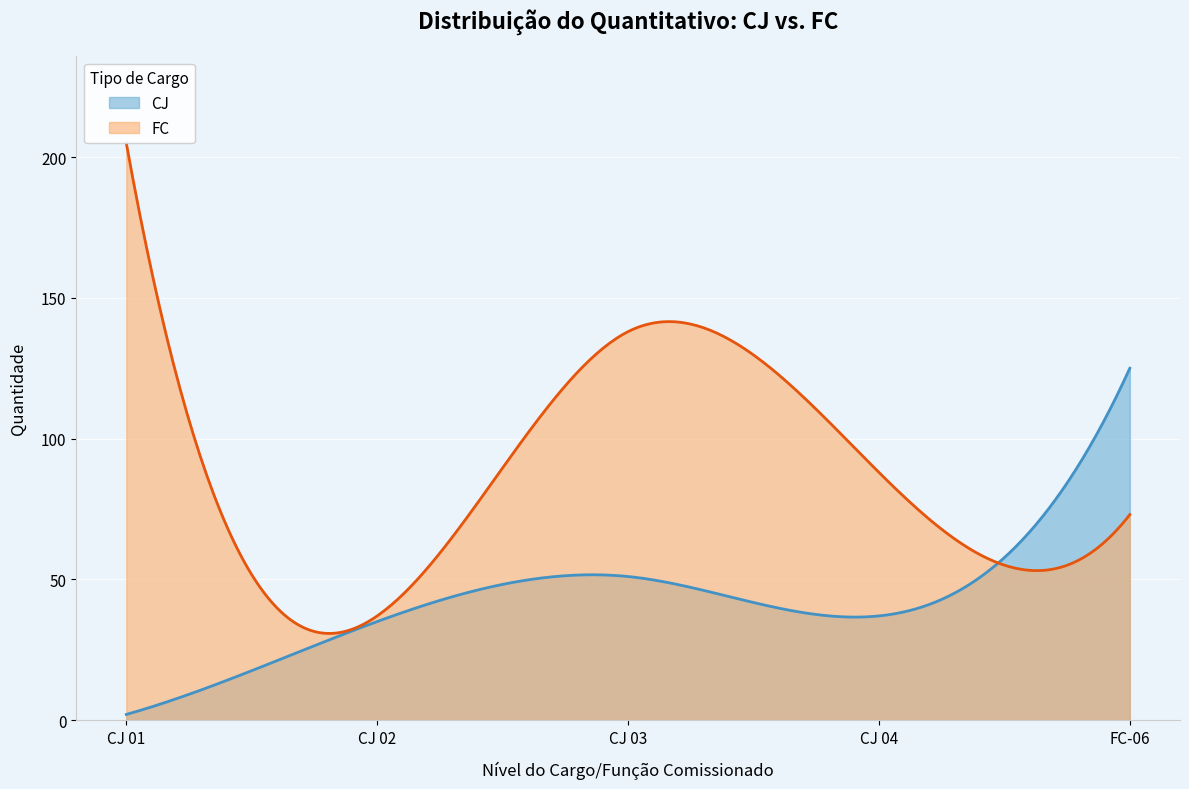

Count the number of data series in this chart.

2